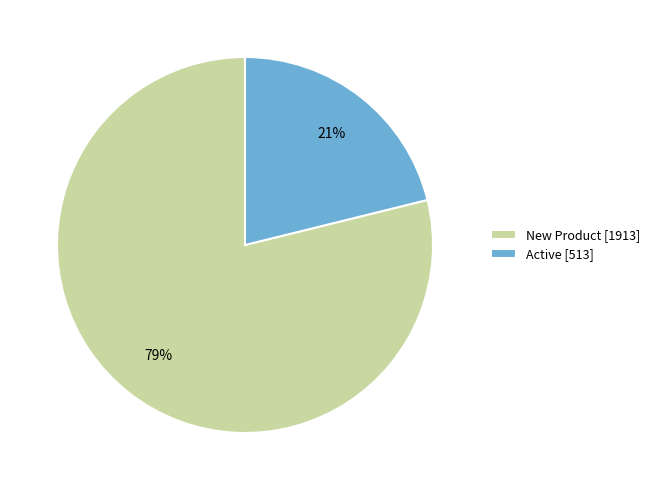

To the nearest percent, what is the average slice percentage?

50%